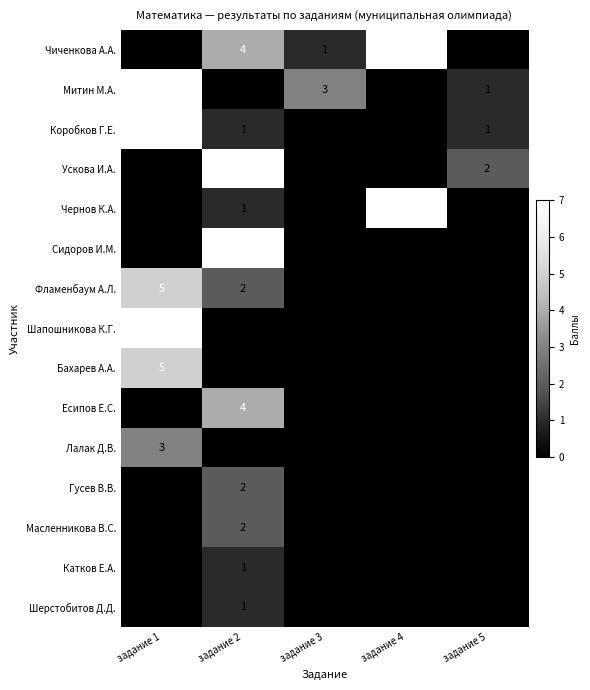

What is the spread (max minus min) of values at задание 1?

7